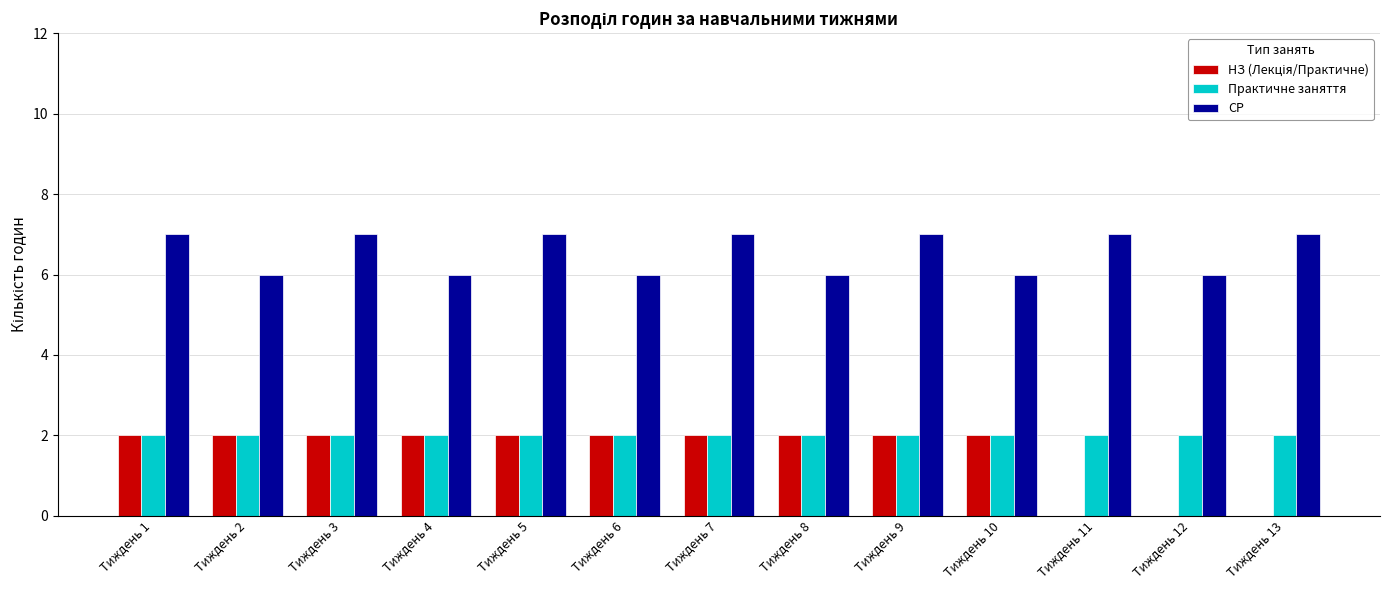

Are the bars horizontal?

No